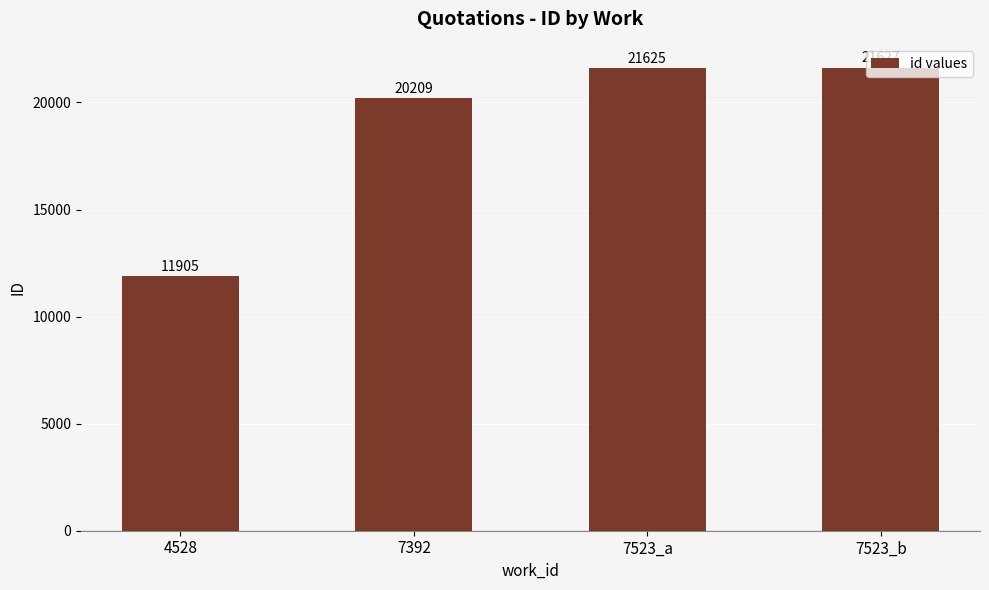

Is it true that the value at 4528 is 11905?

True